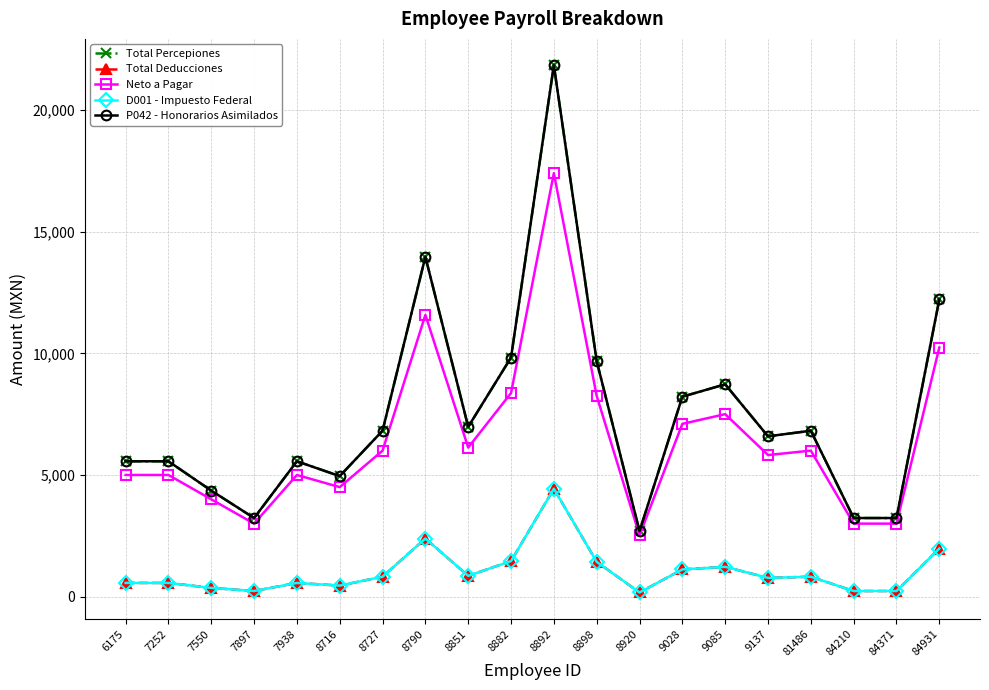

Is this an area chart (filled region under the line)?

No